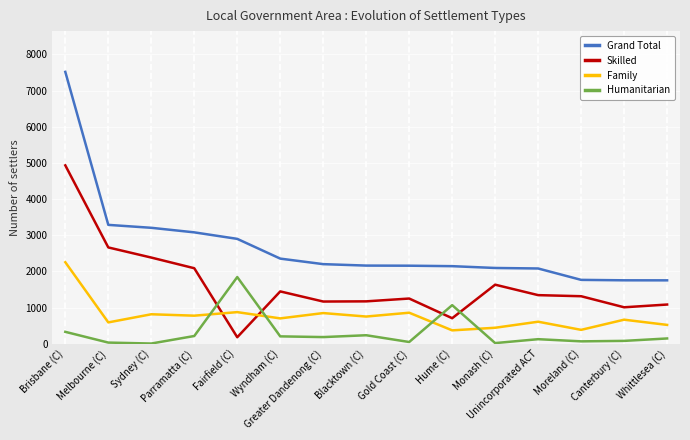

What is the difference between the second highest and minimum values in the Family series?

504